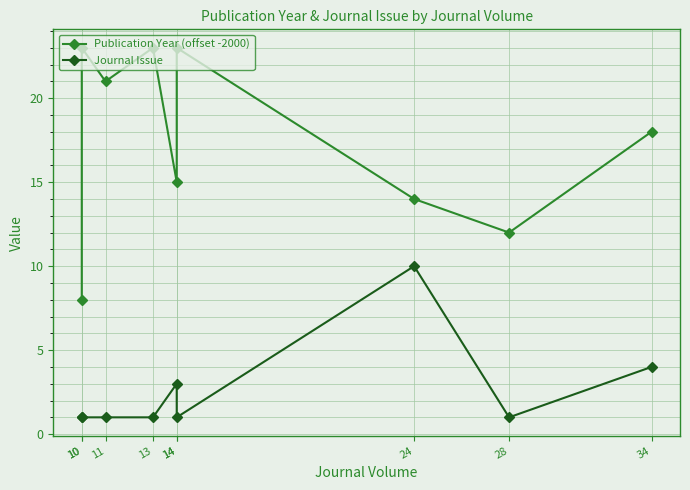

In Publication Year (offset -2000), how many points are lower than both neighbors (excluding endpoints)?

3